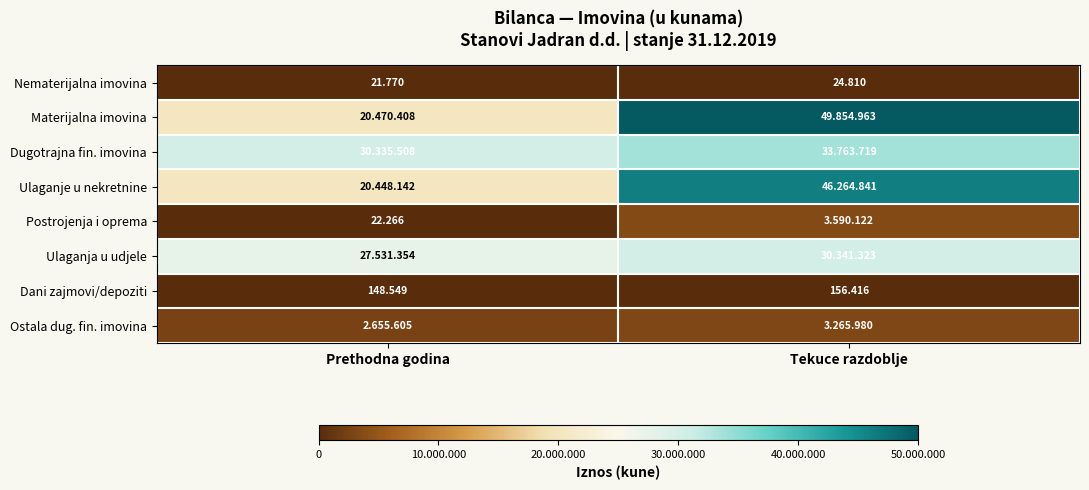

Is the value of Dani zajmovi/depoziti at Prethodna godina greater than the value of Nematerijalna imovina at Tekuce razdoblje?

Yes